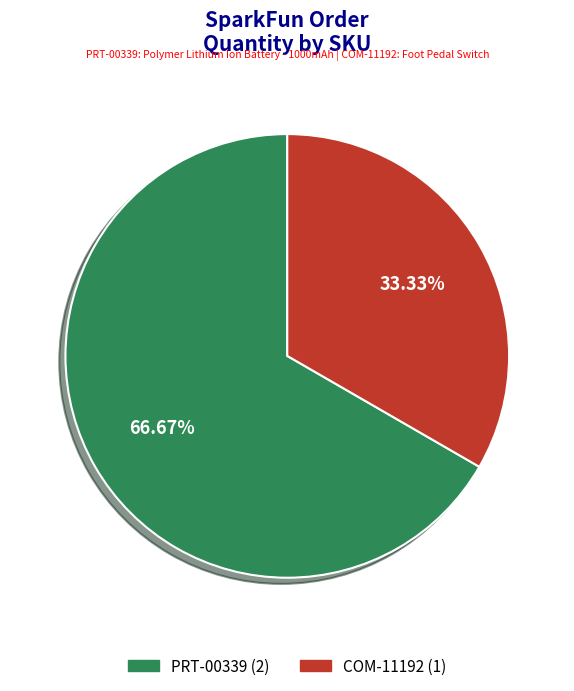

What is the ratio of the value at COM-11192 to the value at PRT-00339?

0.5